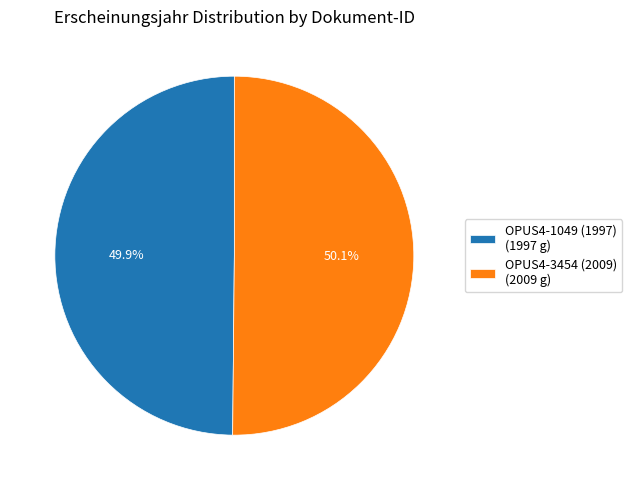

Combined, what portion of the pie is OPUS4-1049 (1997) (1997 g) and OPUS4-3454 (2009) (2009 g)?

100.0%